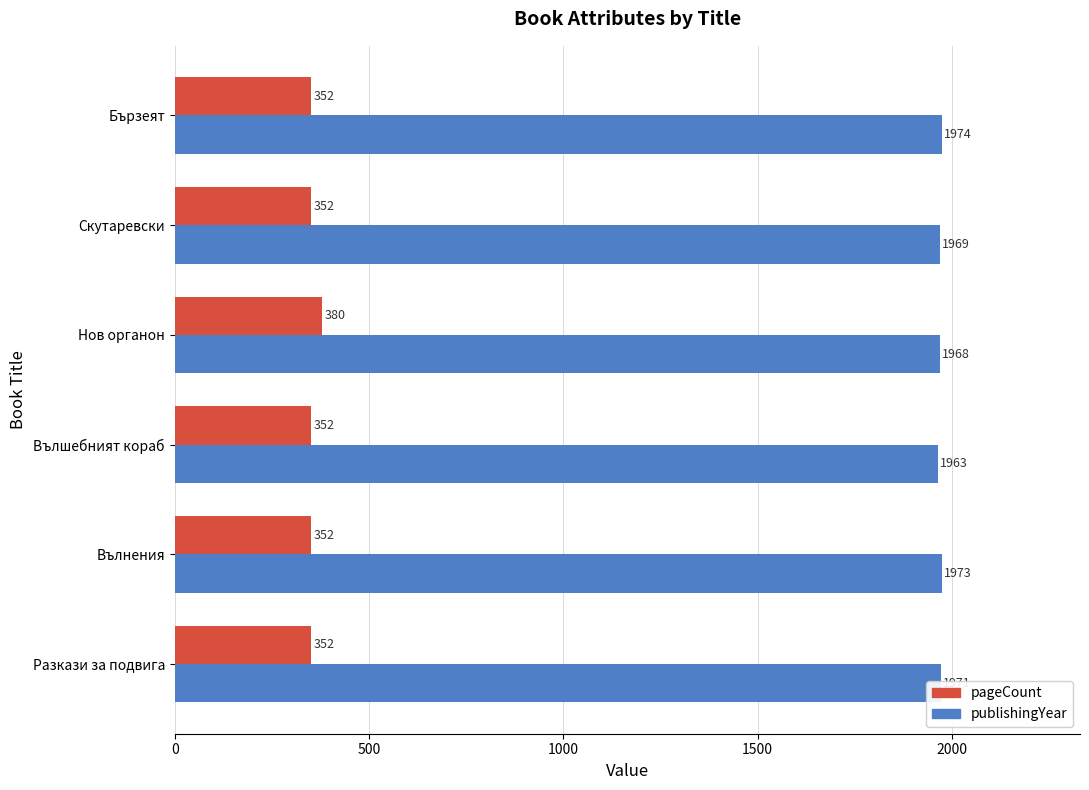

Rank the categories by publishingYear value from highest to lowest.

Бързеят, Вълнения, Разкази за подвига, Скутаревски, Нов органон, Вълшебният кораб